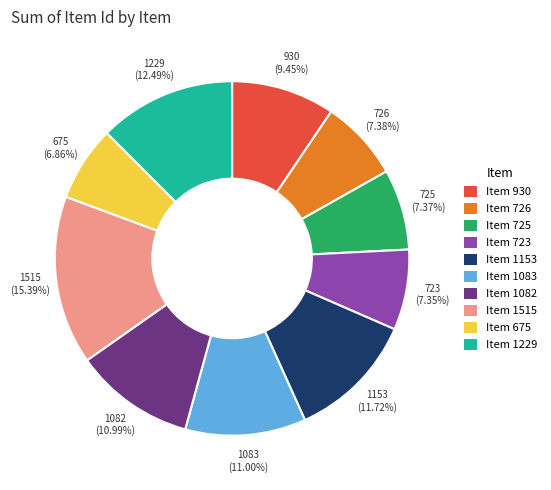

Is there any slice that represents more than half of the pie?

No